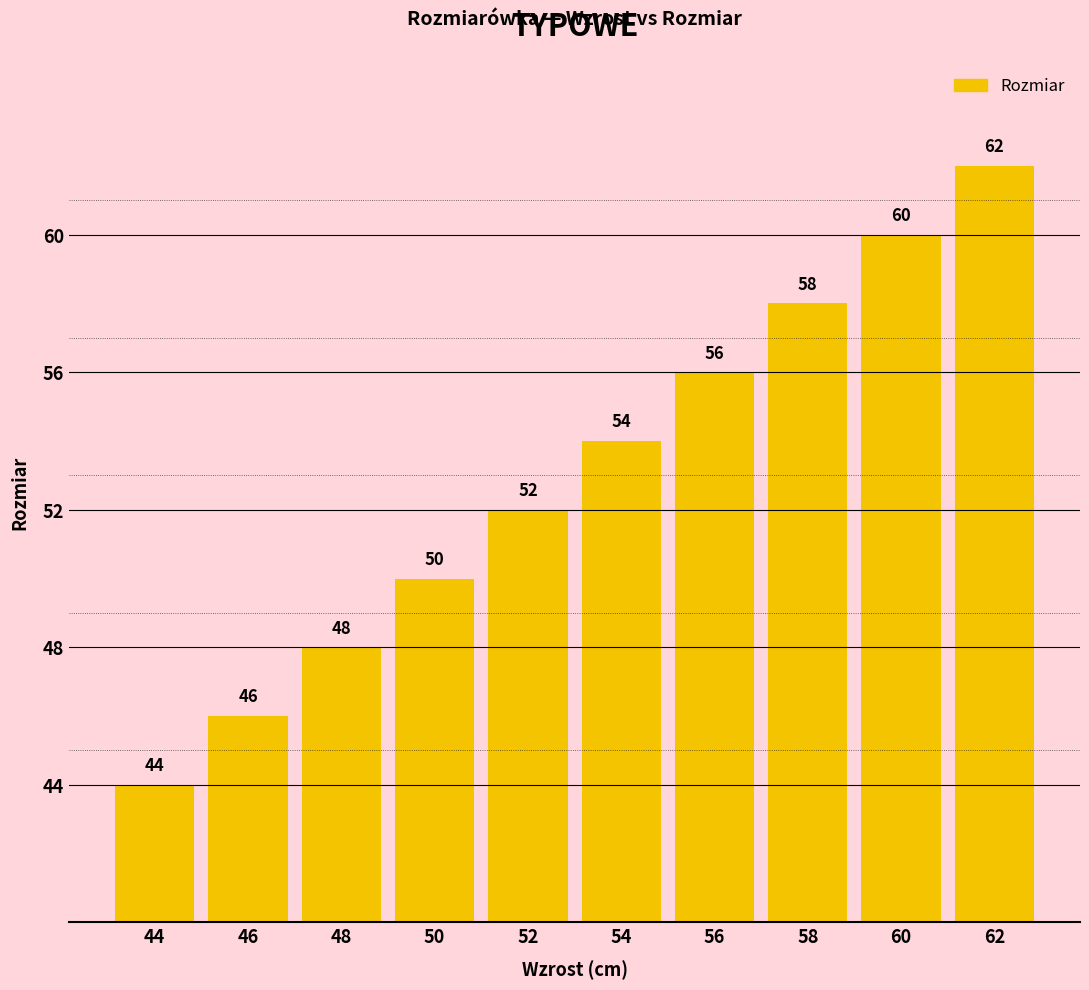

What is the ratio of the value at 52 to the value at 48?

1.1